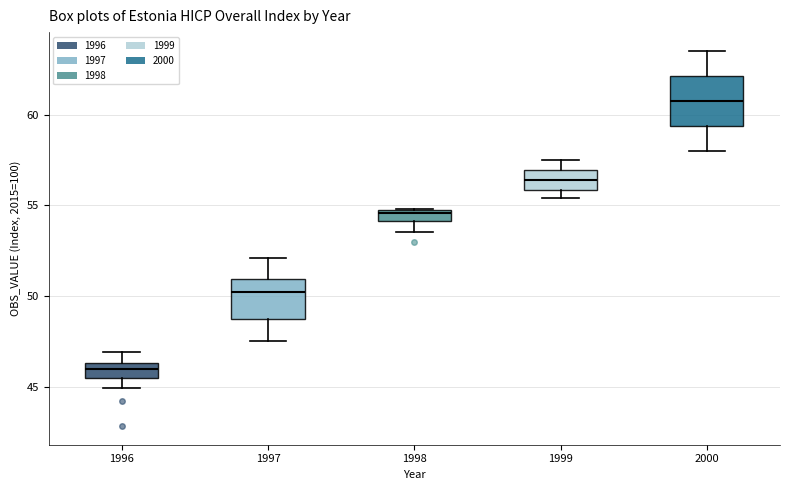

Which box has the highest median line?

2000